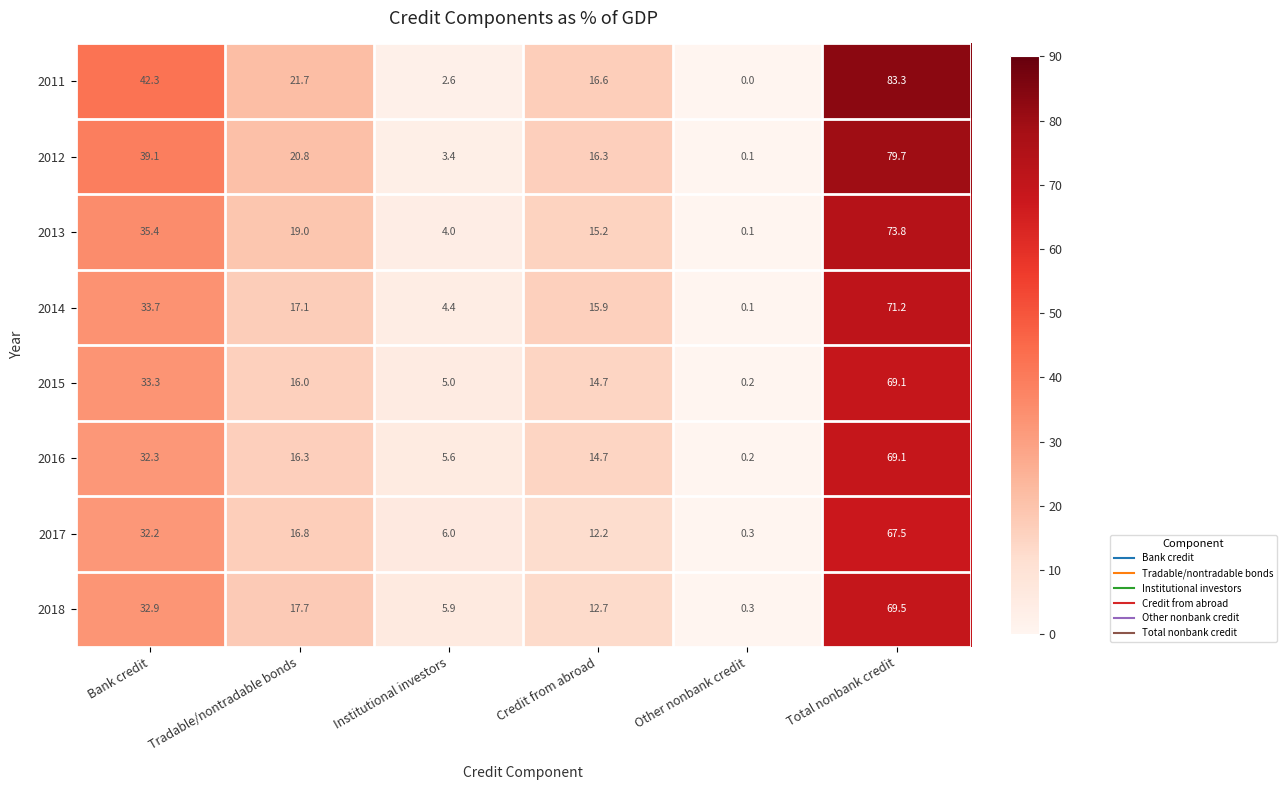

Which series has the largest range (max minus min)?

2011